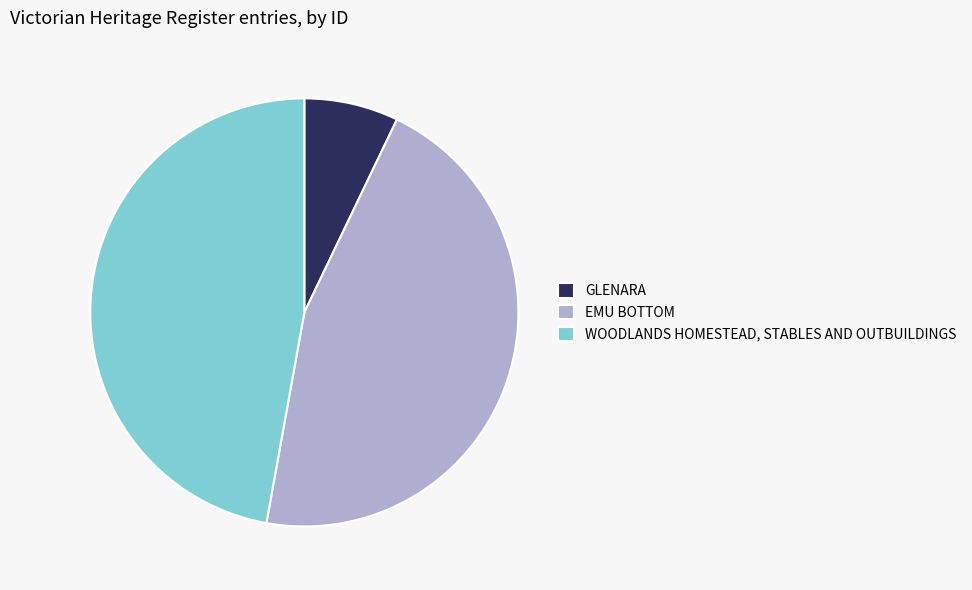

Which slice is the largest?

WOODLANDS HOMESTEAD, STABLES AND OUTBUILDINGS